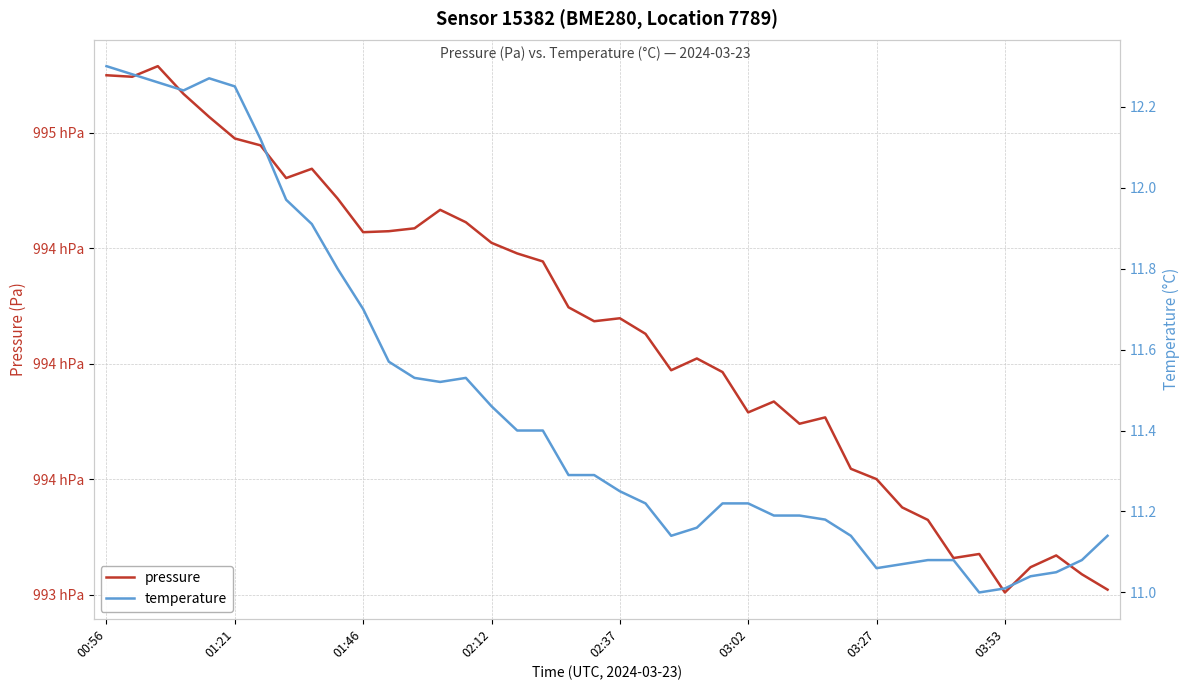

What is the maximum value shown in the chart?

99528.8